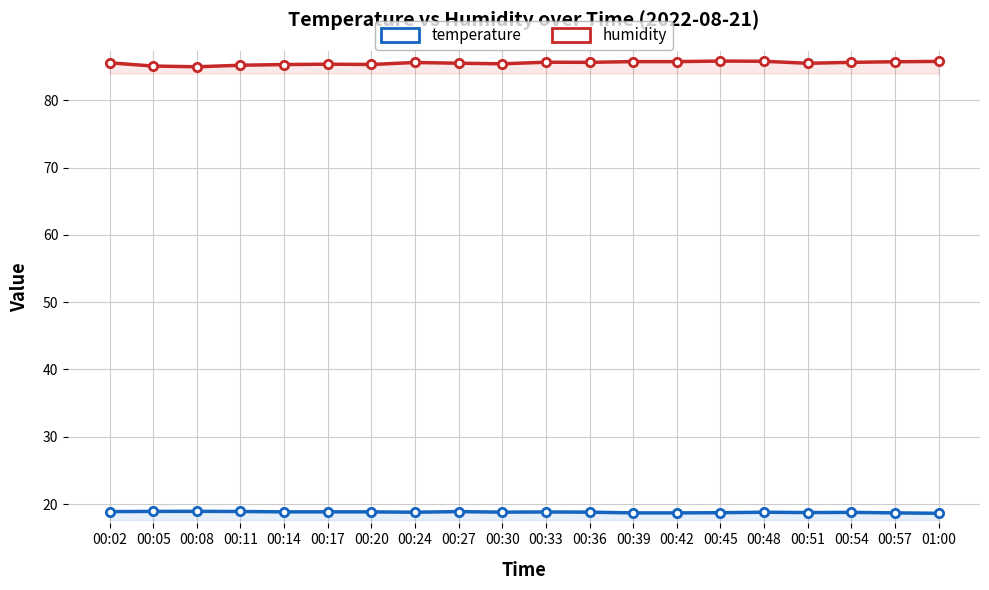

Rank the series by their maximum value, from highest to lowest.

humidity, temperature